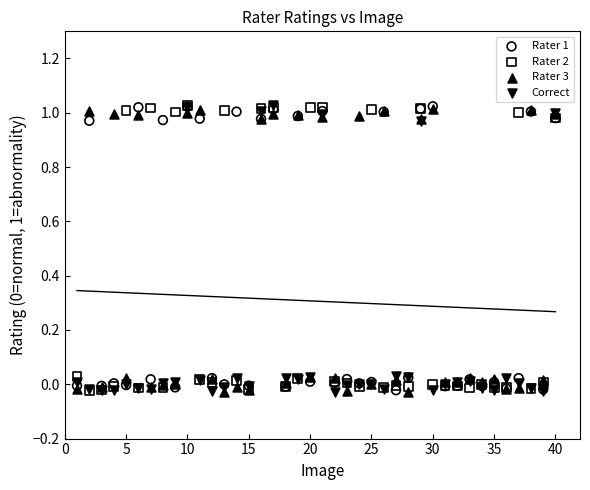

What are all the series names shown in the legend?

Rater 1, Rater 2, Rater 3, Correct